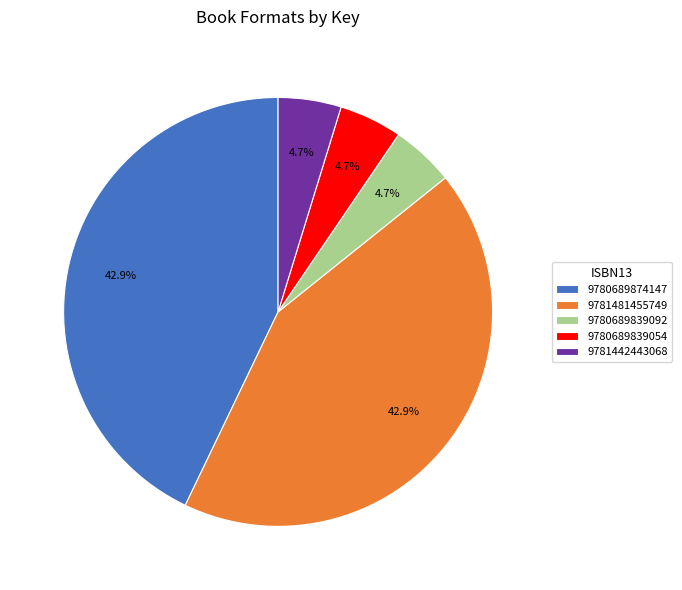

Combined, do 9780689839092 and 9780689839054 account for over 50%?

No